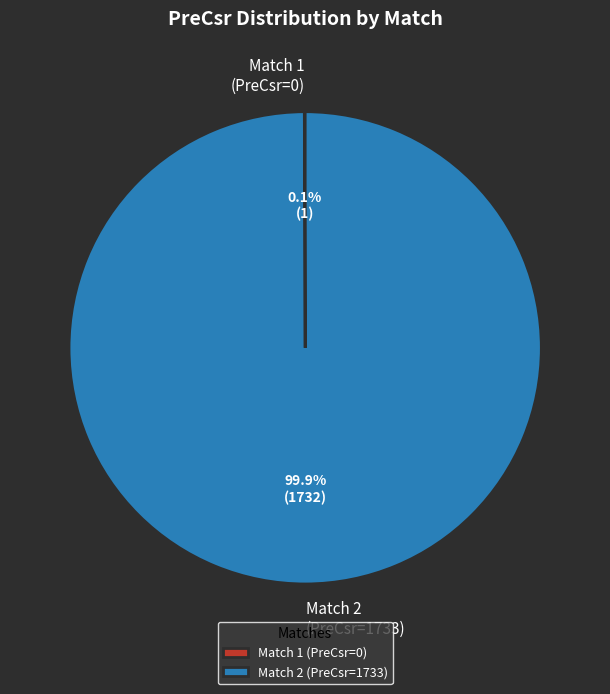

Is Match 2 (PreCsr=1733) the majority of the pie?

Yes